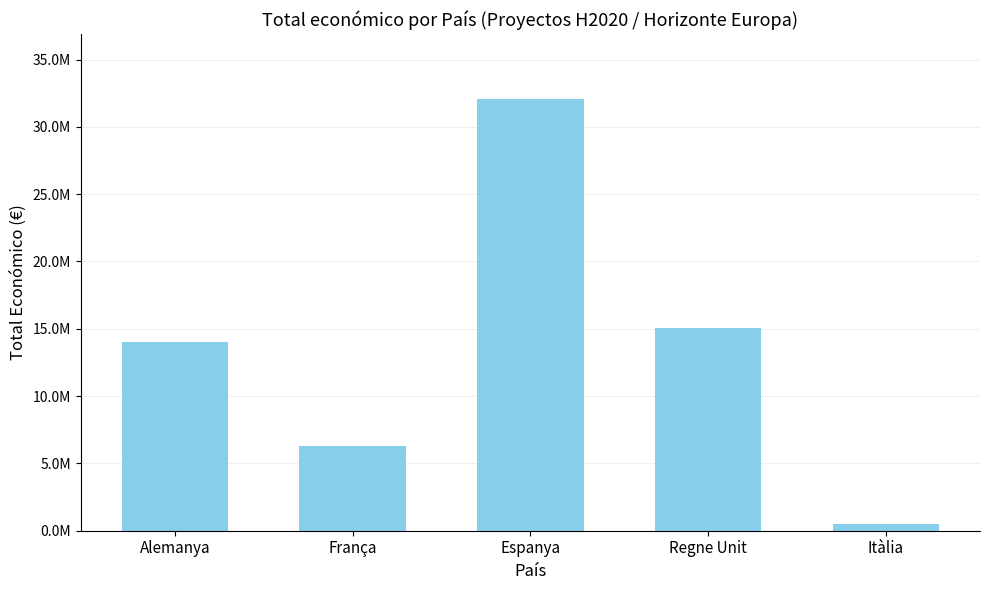

The chart shows a value of 191091 at Itàlia. True or false?

False